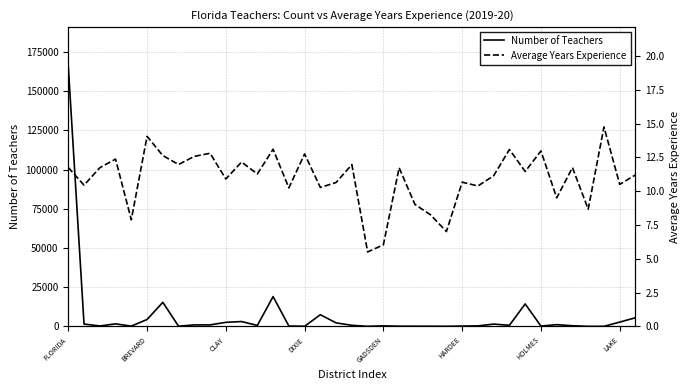

Between 25 and 31, which series saw the biggest shift?

Number of Teachers